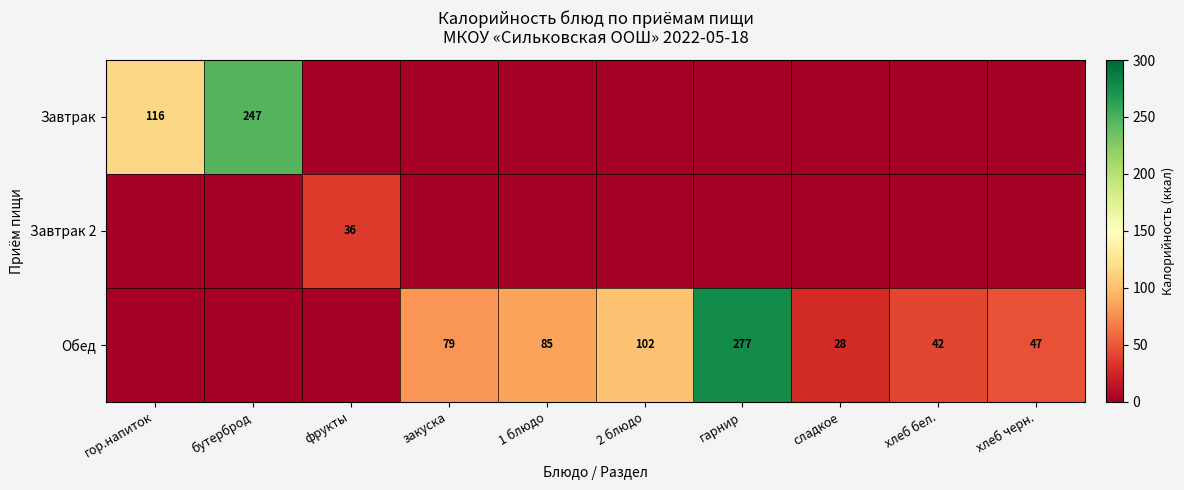

True or false: Обед has a value of 79 at закуска.

True